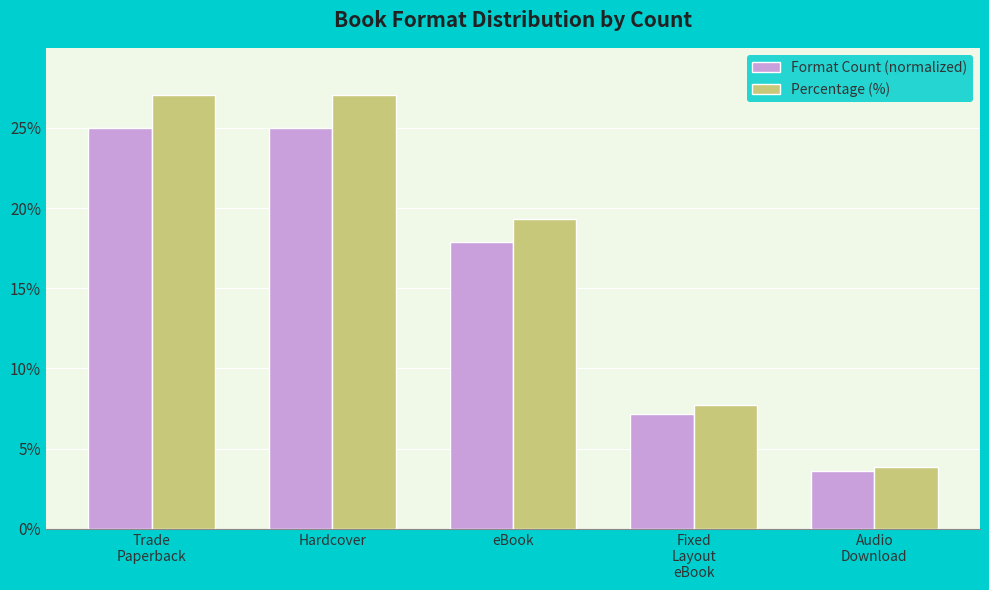

Rank the series by their average value, from highest to lowest.

Percentage (%), Format Count (normalized)